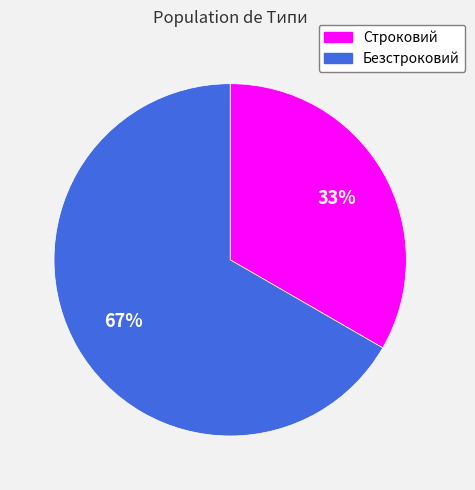

To the nearest percent, what percentage of the pie is Безстроковий?

67%